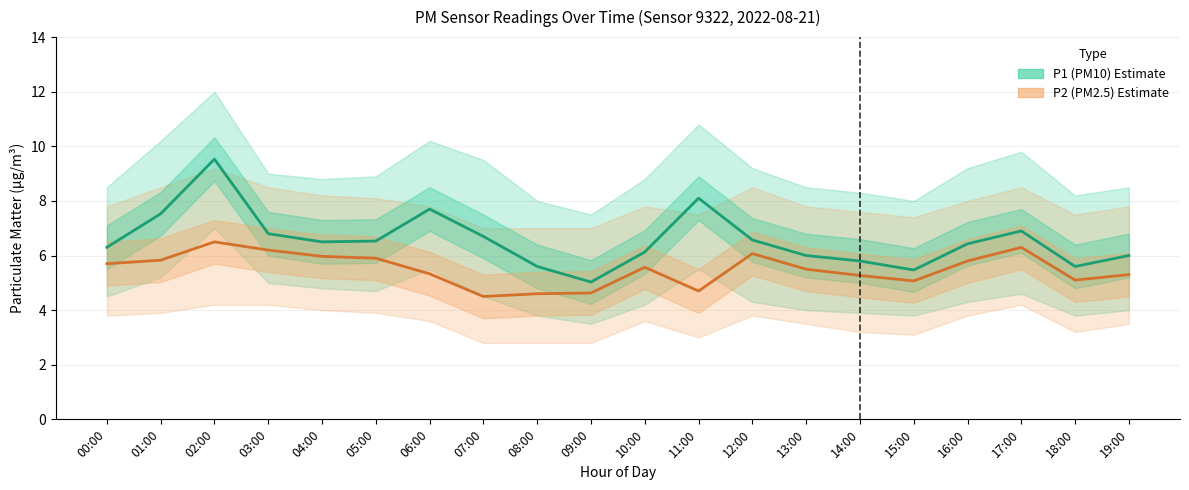

What is the difference between the highest and lowest values at 08:00?

1.0